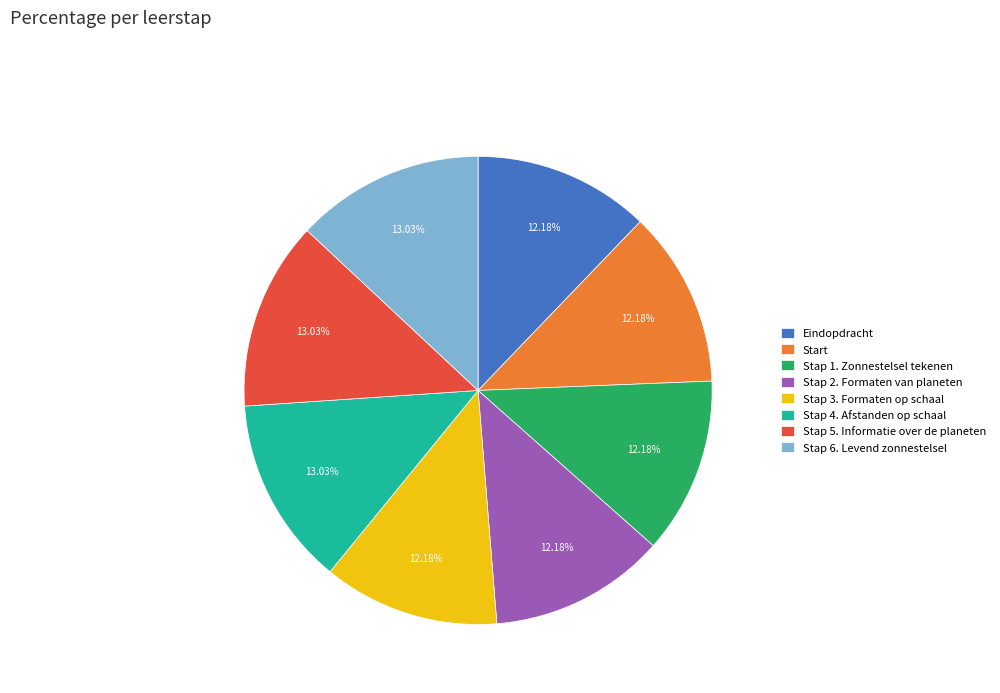

Is there a majority slice in this chart?

No